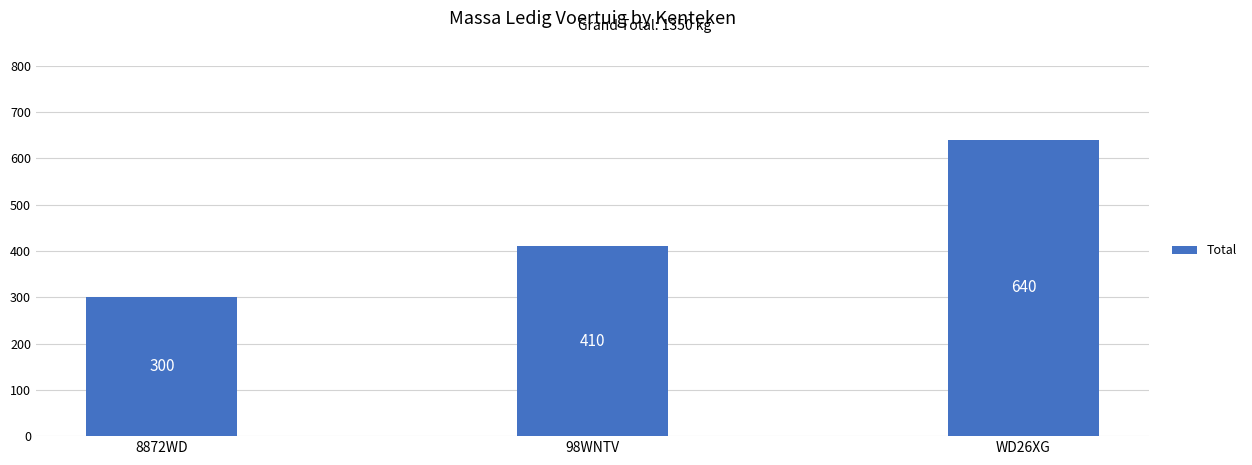

List the labels in order of value, largest first.

WD26XG, 98WNTV, 8872WD